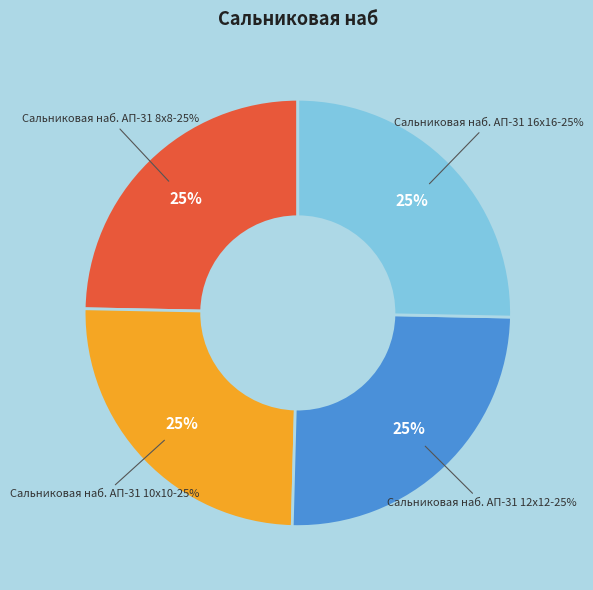

What is the smallest slice in the pie chart?

Сальниковая наб. АП-31 8х8